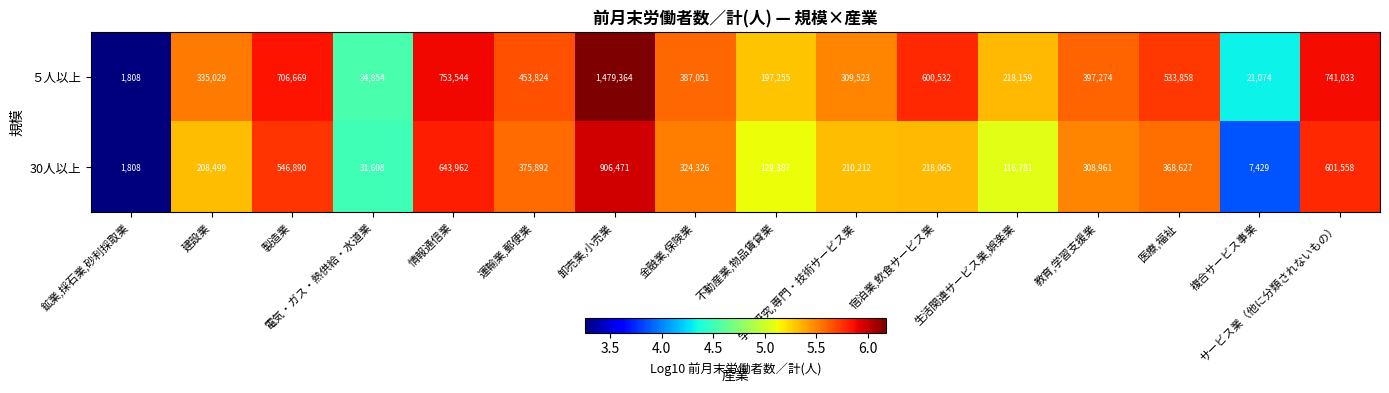

What is the maximum value shown in the chart?

1479364